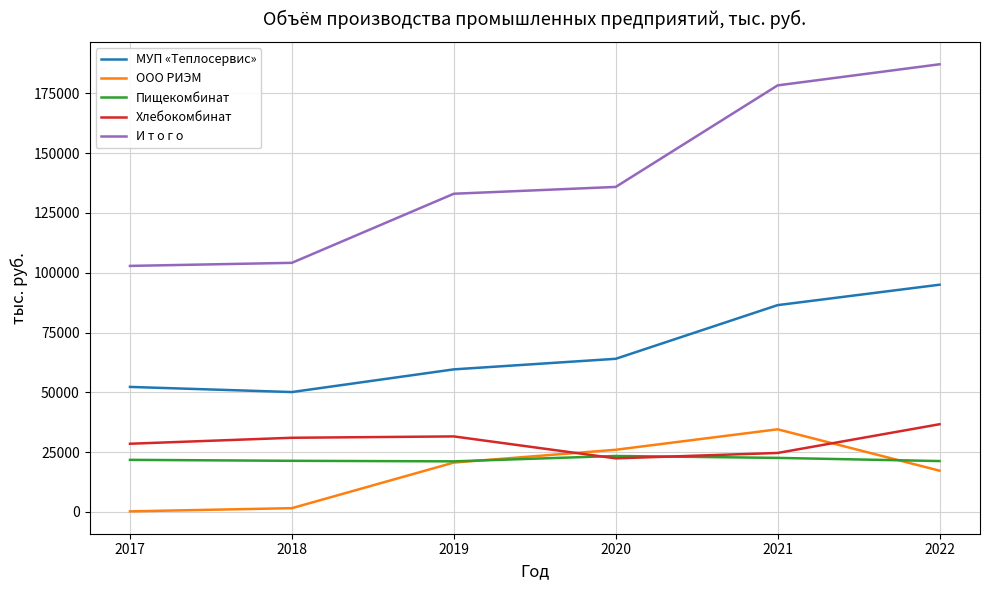

At which category does the chart reach its peak across all series?

2022